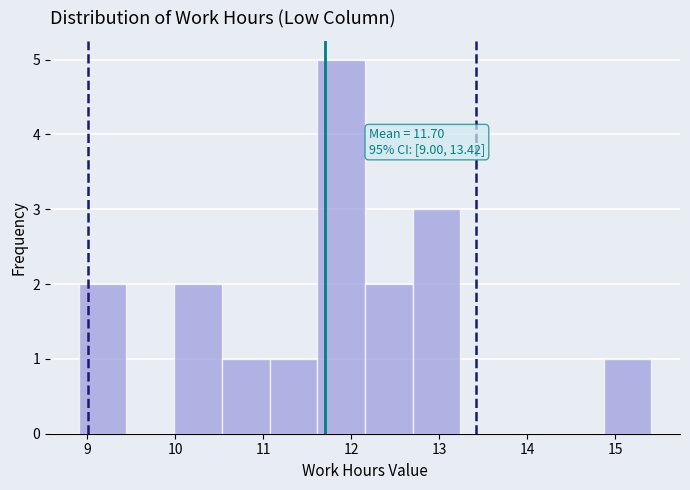

Over which range of the x-axis is the bar tallest?

11.6 to 12.2